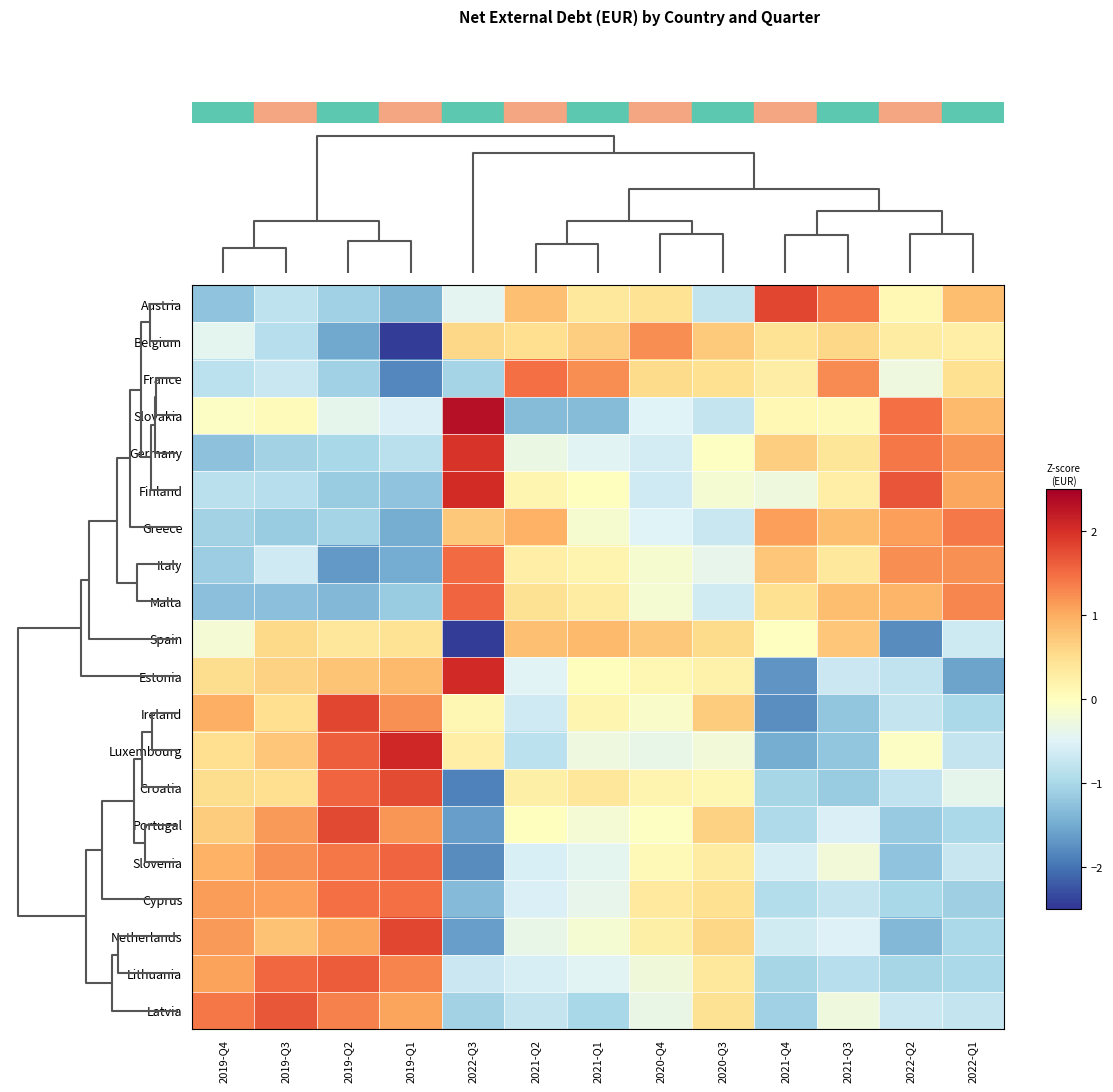

Between 2021-Q2 and 2022-Q2, which is larger?

2021-Q2